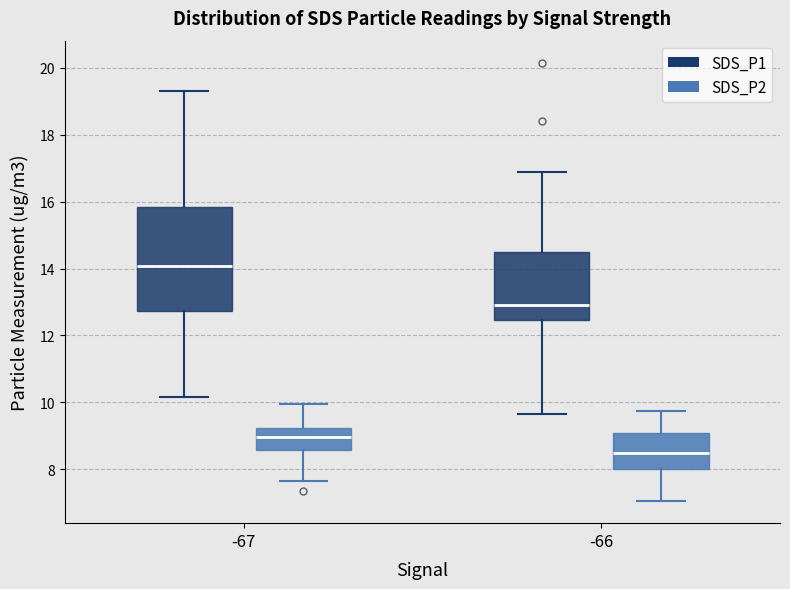

Which box has the lowest median line?

-66 (SDS_P2)